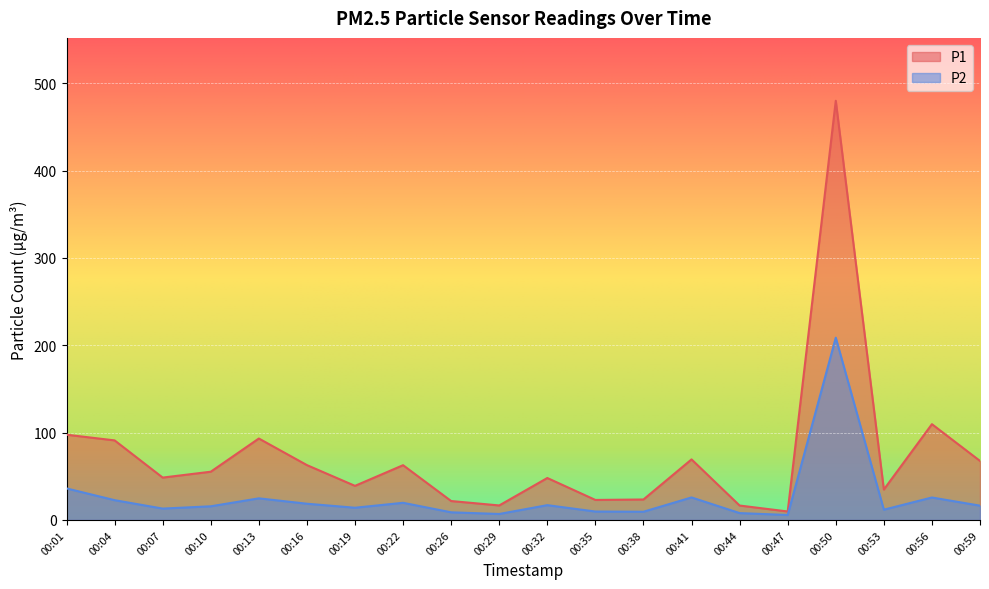

What is the value of the P1 point at the 18th from the left?

34.8